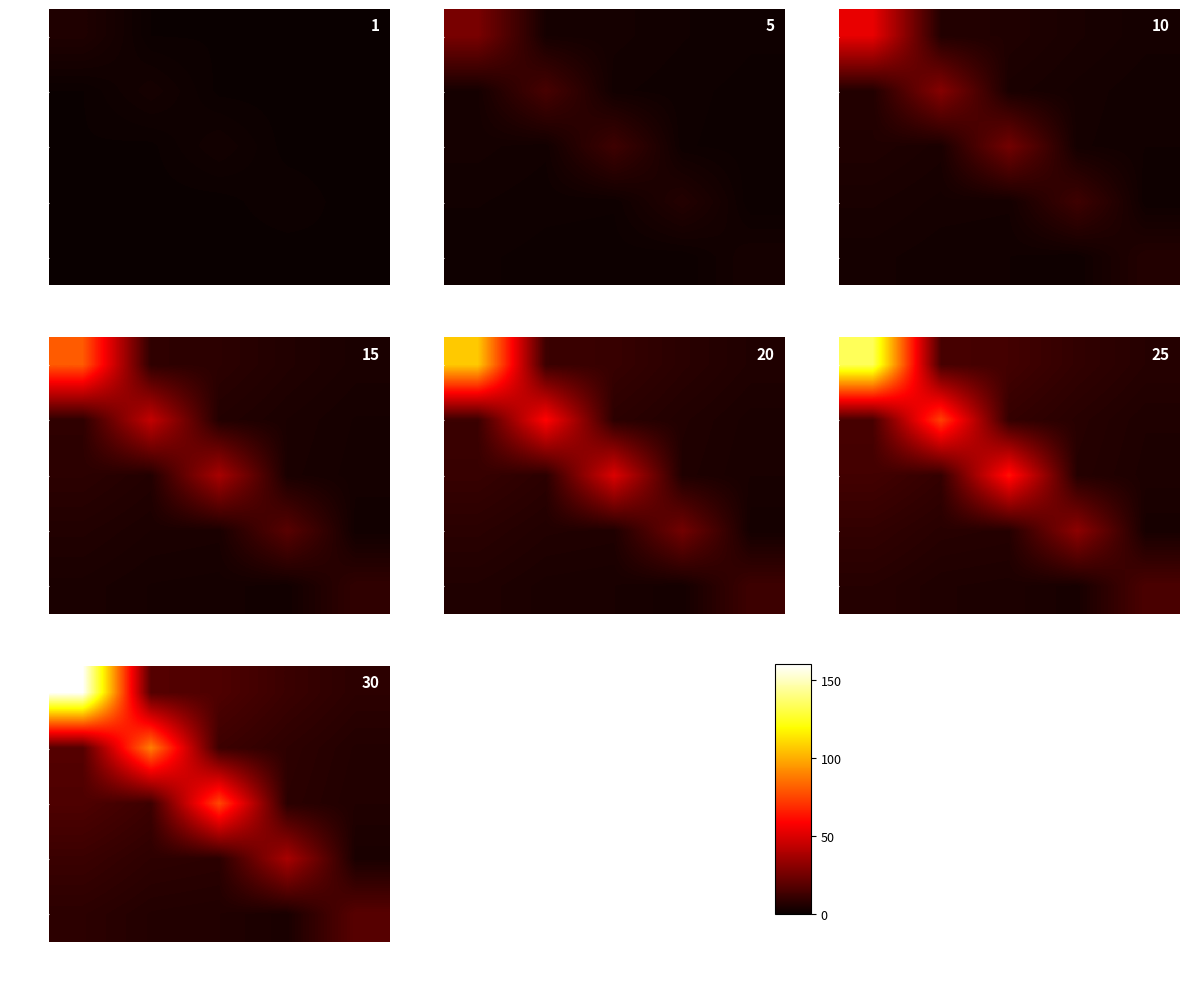

How many data points does each series have?

5